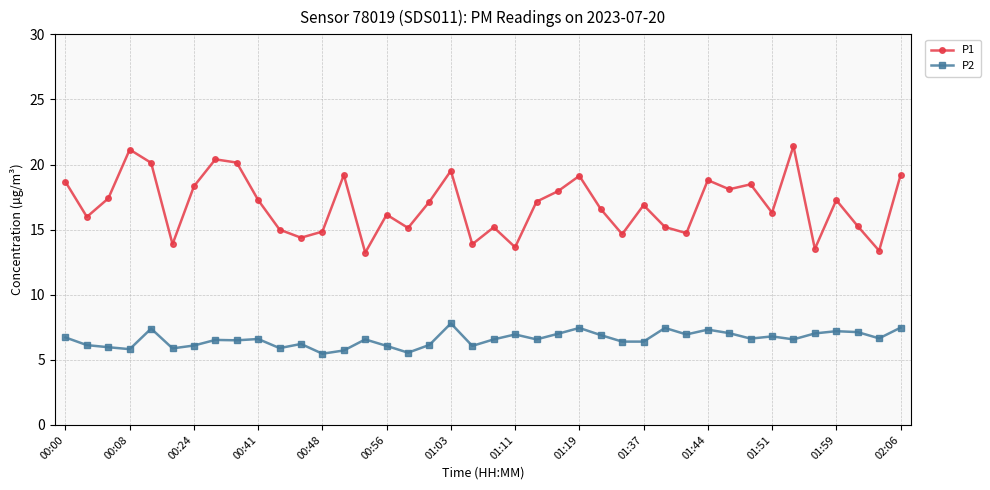

What is the lowest value of the P2 series?

5.5